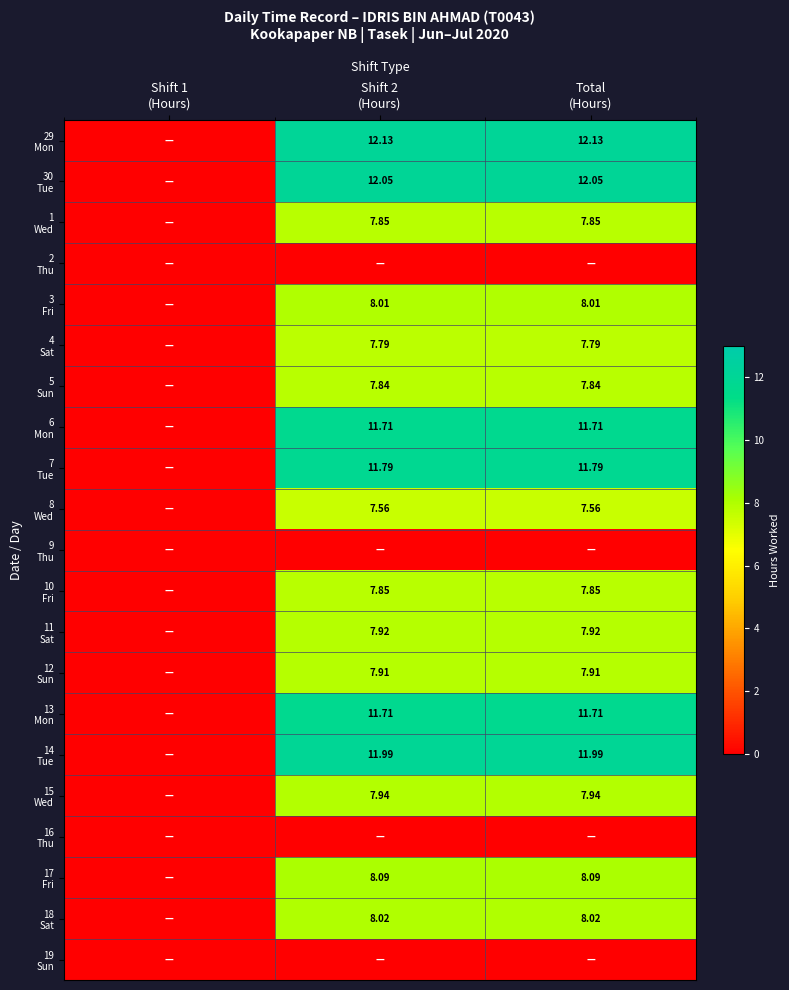

Is the value of 2 Thu at Total (Hours) greater than the value of 9 Thu at Total (Hours)?

No